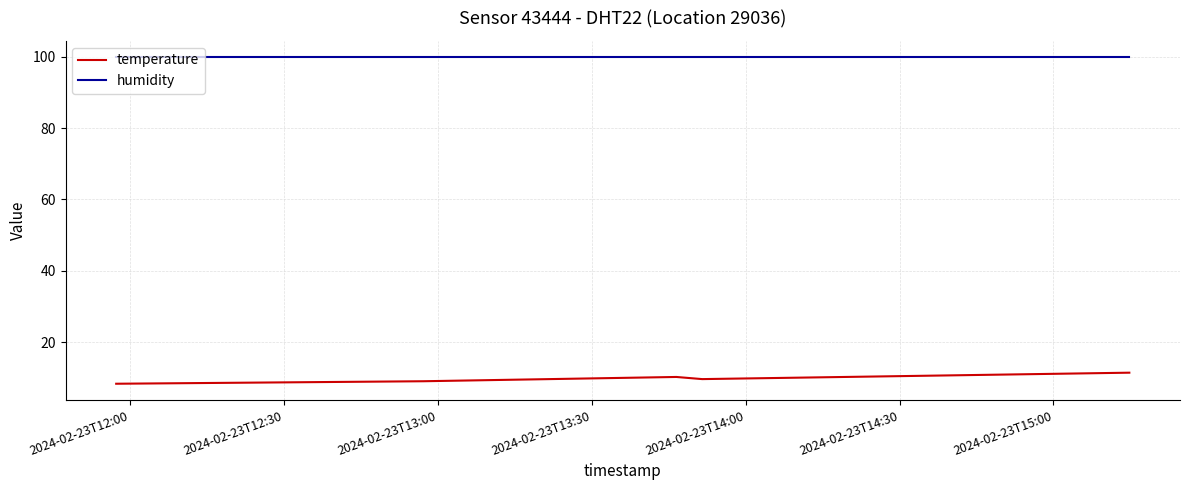

What is the smallest value displayed?

8.3